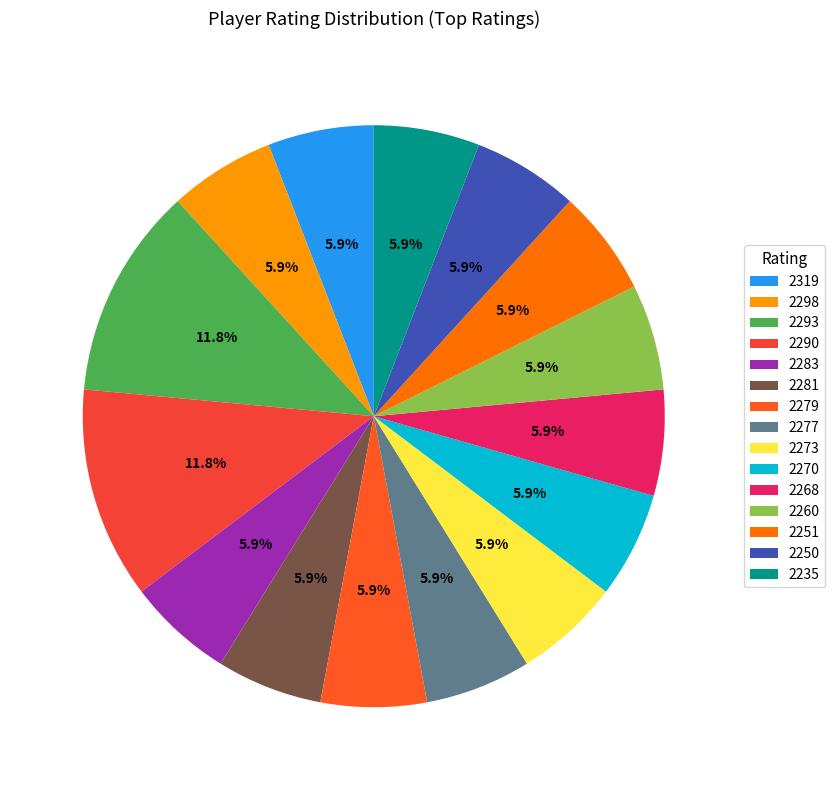

True or false: 2260 accounts for 6% of the total.

True